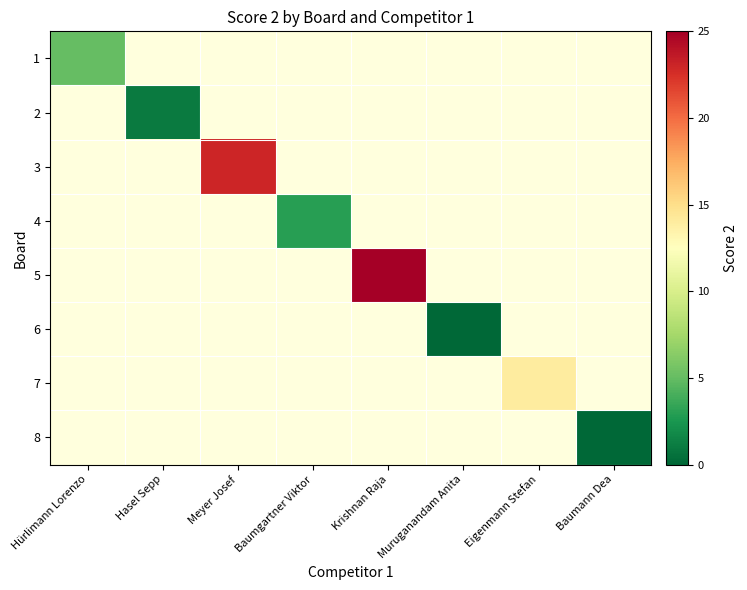

The value of 2 at Hasel Sepp is 0.2. True or false?

False